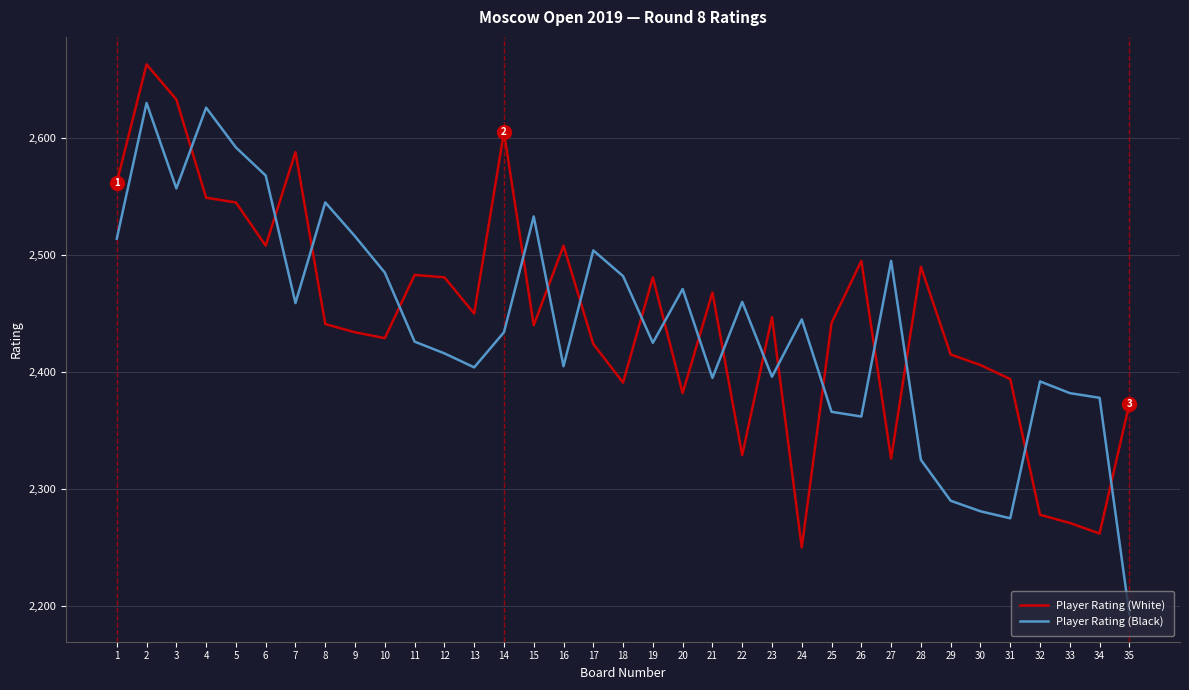

True or false: Player Rating (Black) has more than 2 points higher than both neighbors.

True